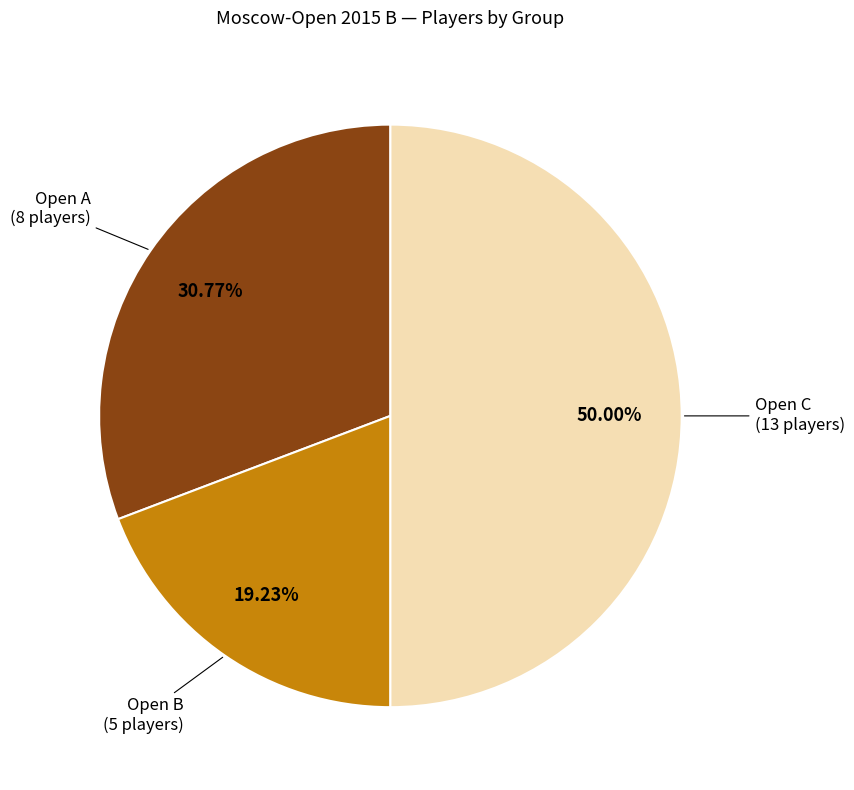

Do Open C and Open B together represent more than half of the pie?

Yes